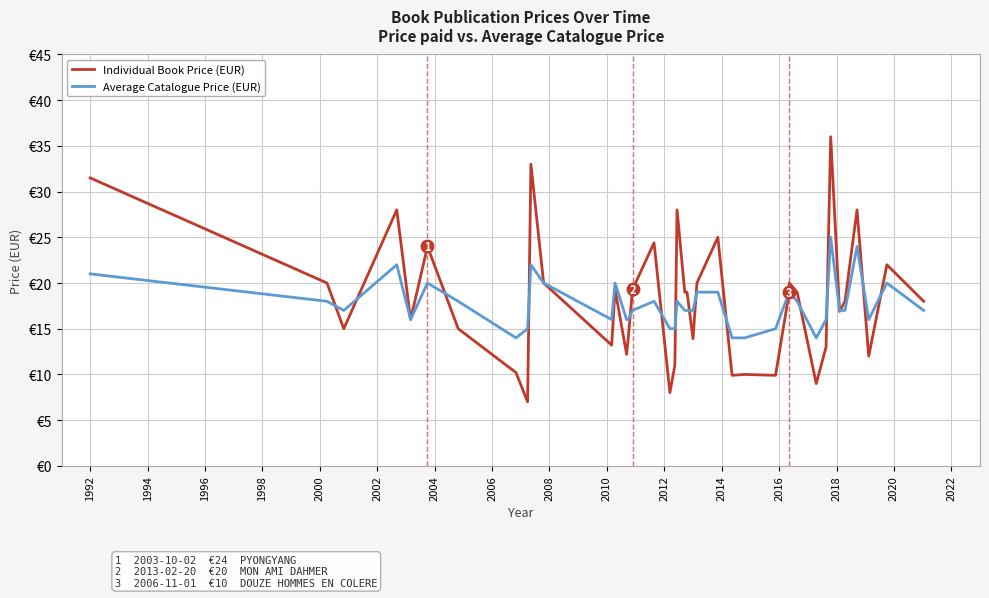

Which series has the largest range (max minus min)?

Individual Book Price (EUR)